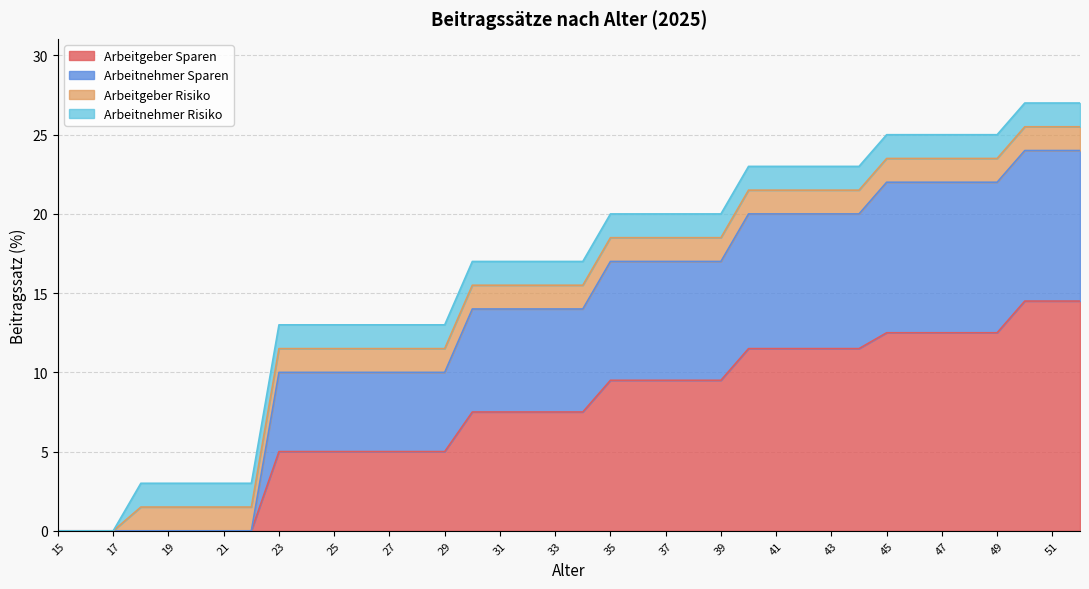

True or false: Arbeitgeber Sparen and Arbeitnehmer Sparen intersect in this chart.

False